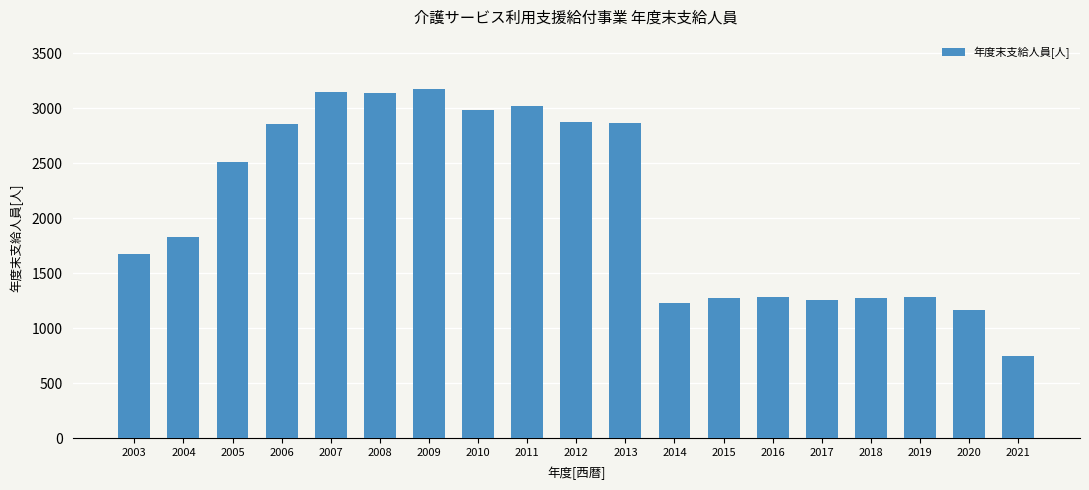

What is the smallest value displayed?

750